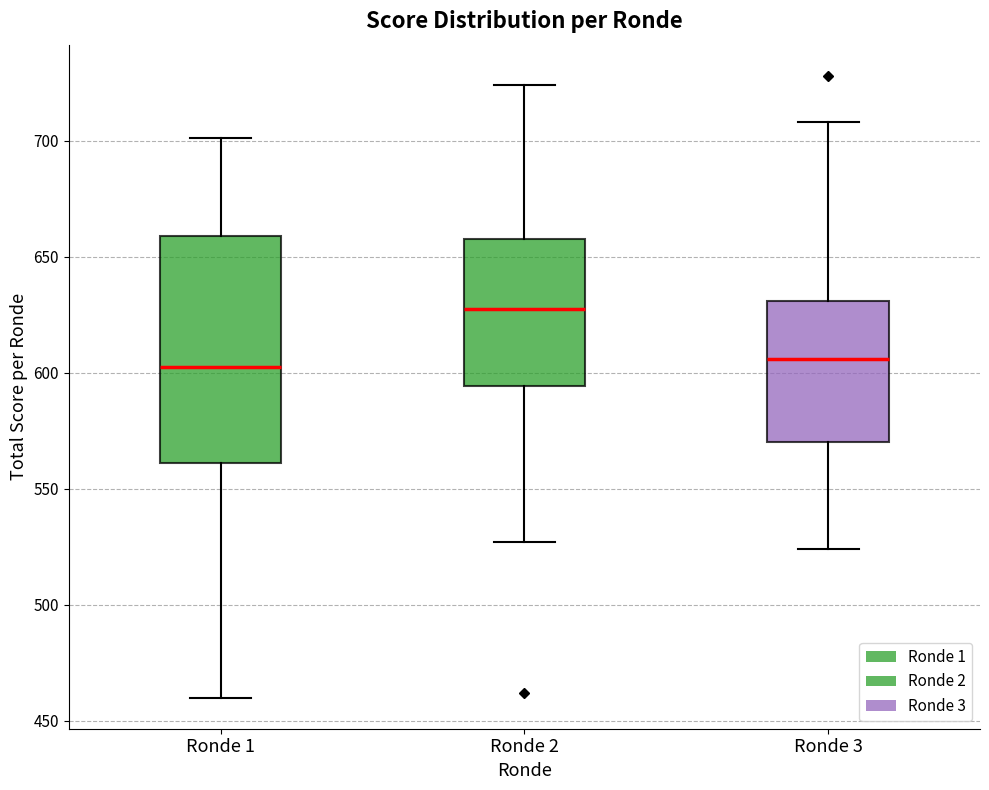

Reading left to right, read every box against the y-axis: the position of its median line, the range the box covers, and the ends of its whiskers. The values are not printed on the chart, so give them approximately, as read against the axis.

Ronde 1: median 605, box 560 to 660, whiskers 460 to 700
Ronde 2: median 630, box 595 to 660, whiskers 525 to 725
Ronde 3: median 605, box 570 to 630, whiskers 525 to 710